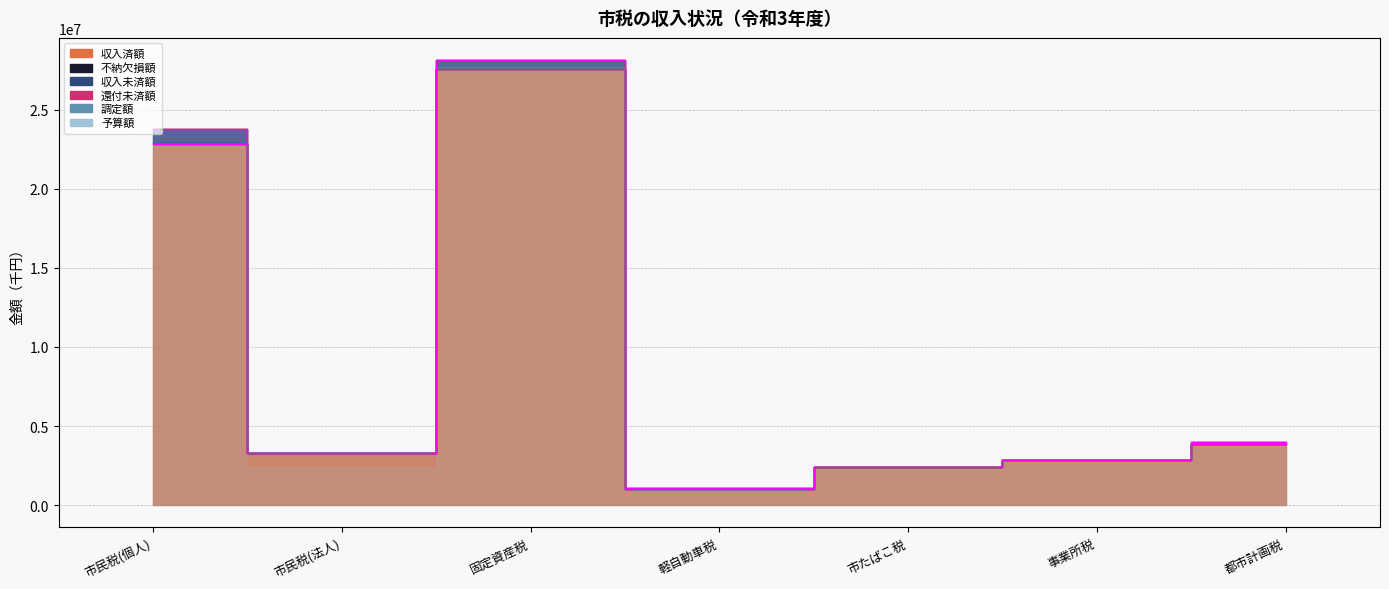

Reading left to right, transcribe all the data shown in this chart.

予算額: 市民税(個人)=22810773	市民税(法人)=3293123	固定資産税=27557287	軽自動車税=1032039	市たばこ税=2415275	事業所税=2850665	都市計画税=3875685
調定額: 市民税(個人)=23789160	市民税(法人)=3314982	固定資産税=28131766	軽自動車税=1079348	市たばこ税=2415275	事業所税=2860243	都市計画税=3958340
収入済額: 市民税(個人)=22886107	市民税(法人)=3295607	固定資産税=27593090	軽自動車税=1038236	市たばこ税=2415275	事業所税=2850665	都市計画税=3880721